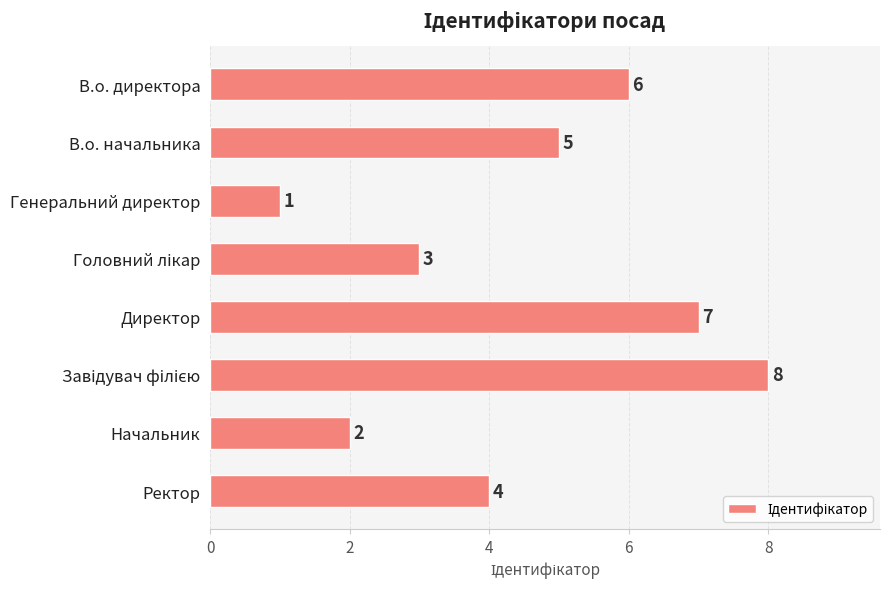

Are the bars grouped side by side (vs. stacked)?

No